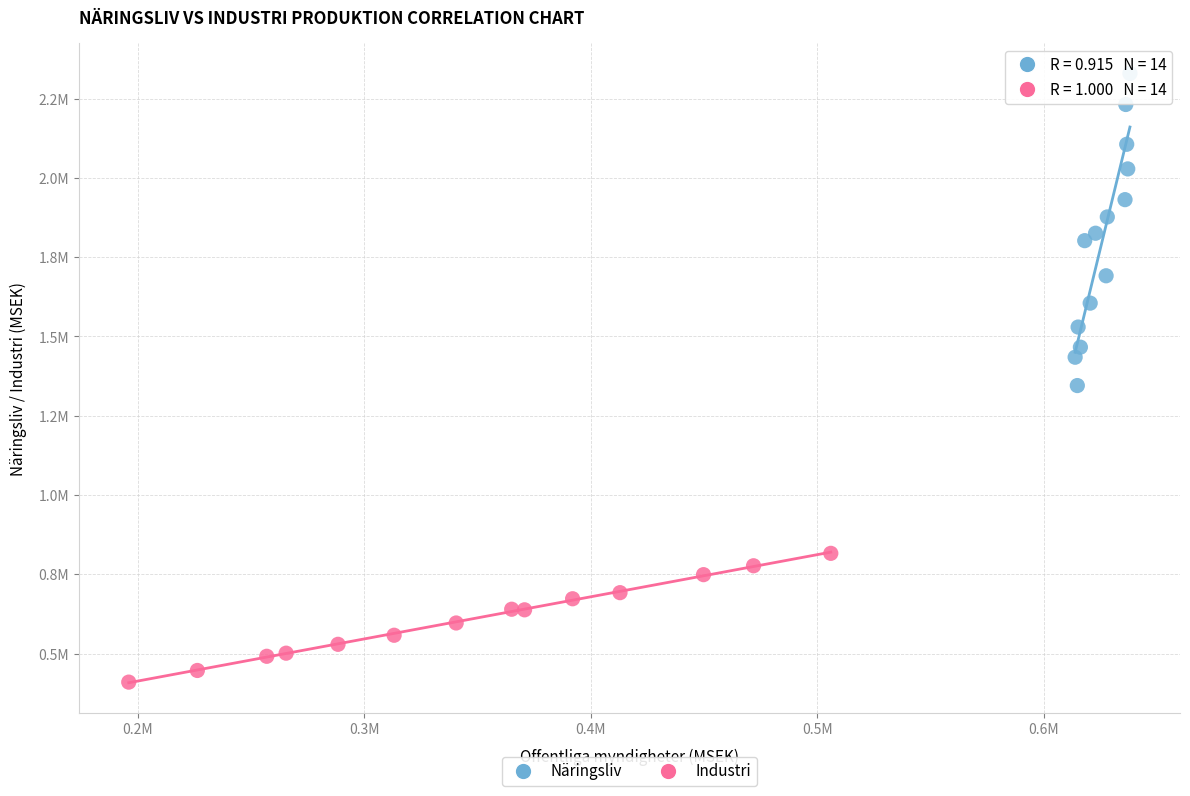

Which series contains the highest Y value?

Näringsliv